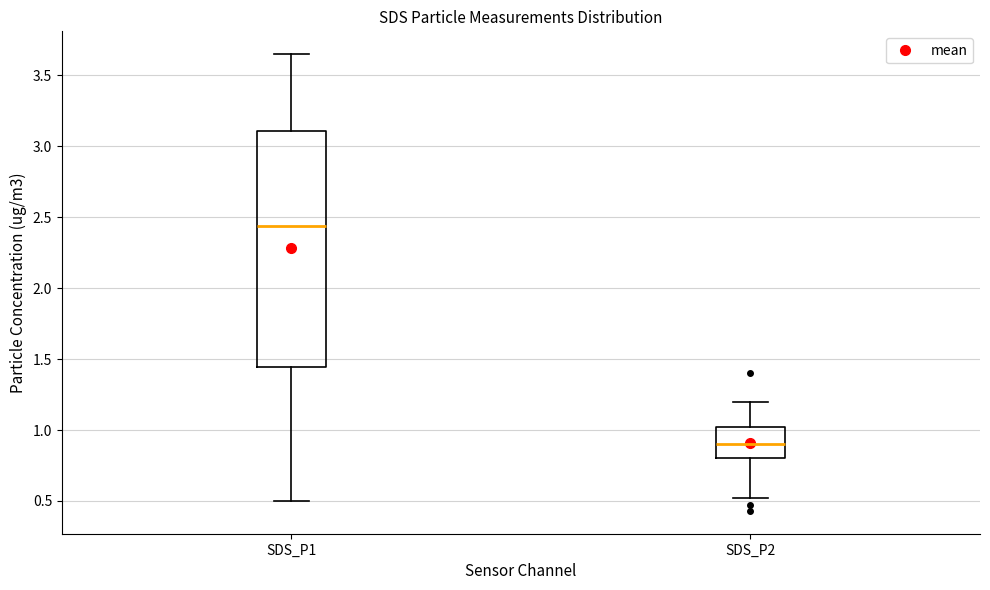

Which box is the tallest, from its lower edge to its upper edge?

SDS_P1